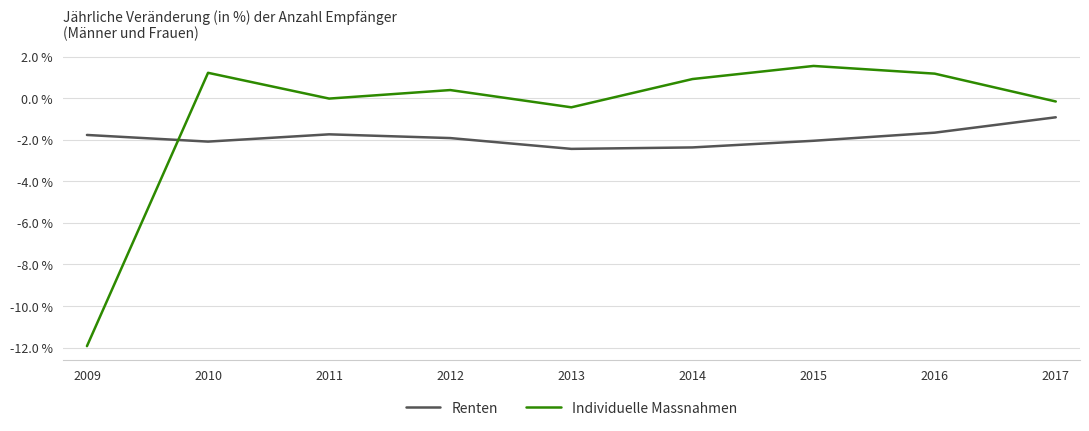

How many intersections are there between Renten and Individuelle Massnahmen?

1